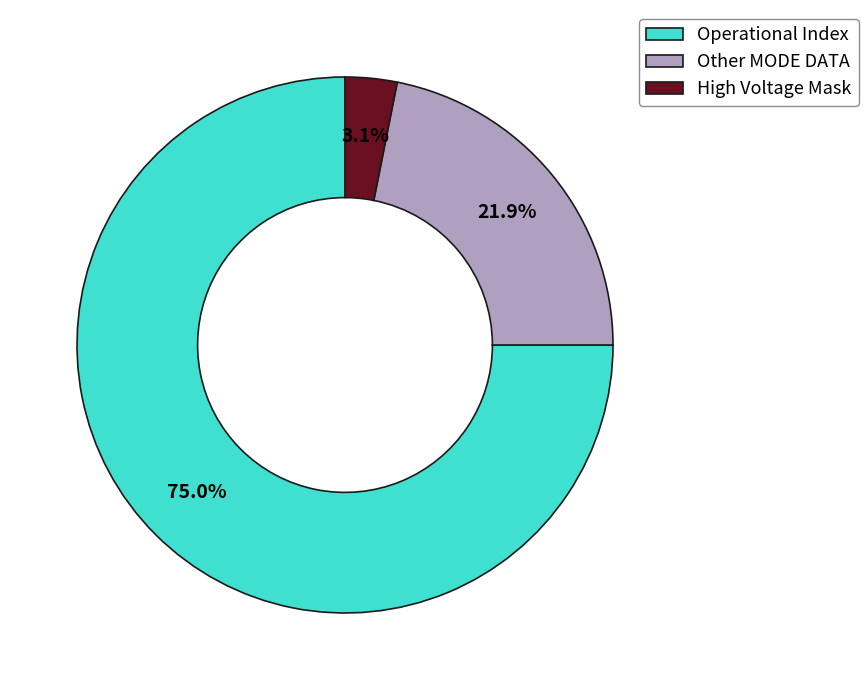

What is the majority slice?

Operational Index